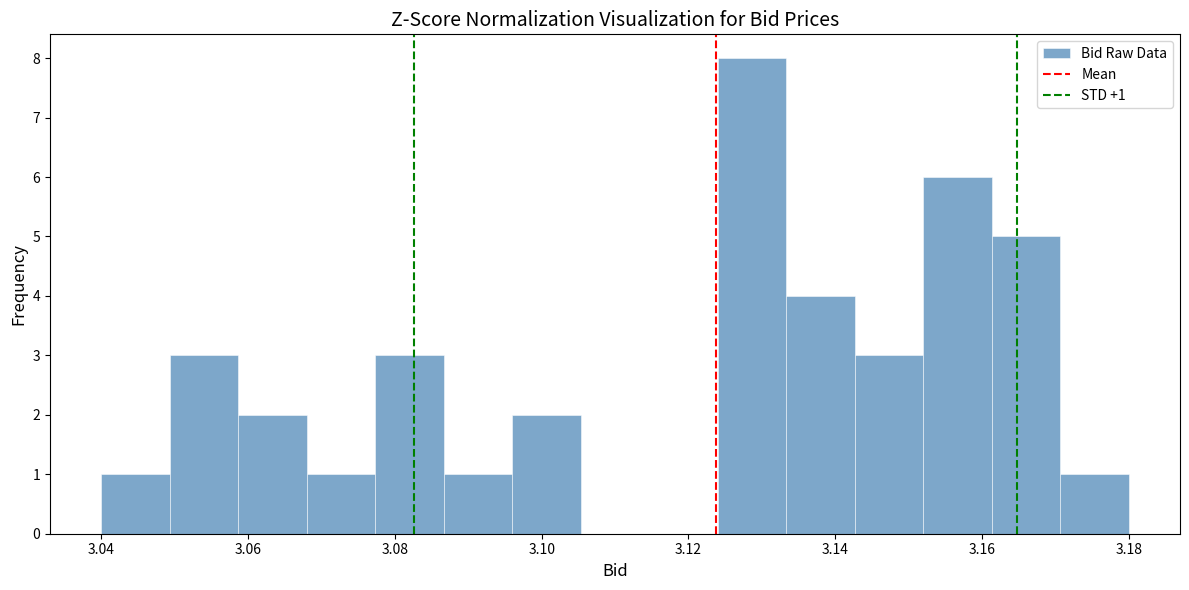

Which range on the x-axis has the tallest bar?

3.124 to 3.134